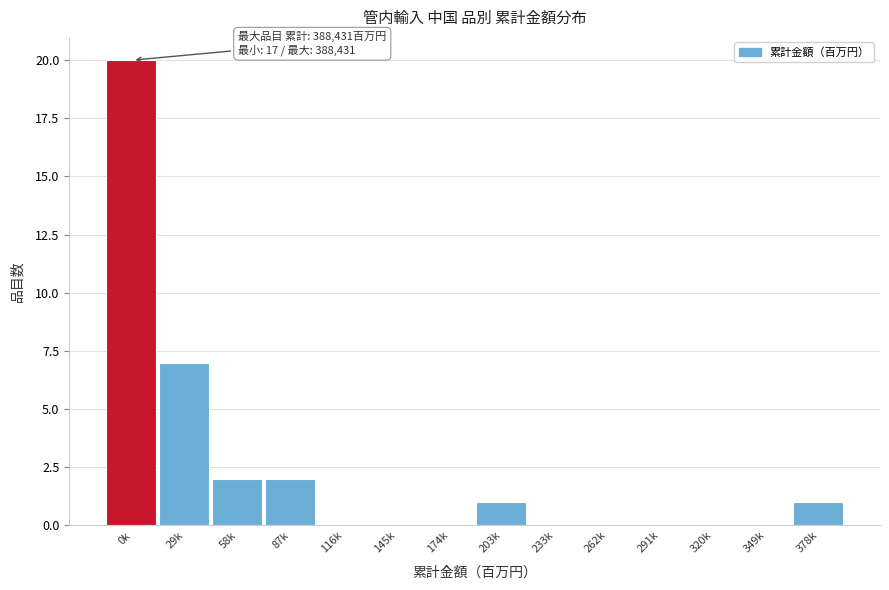

Reading left to right, list all the values displayed in this chart.

0k=20	29k=7	58k=2	87k=2	116k=0	145k=0	174k=0	203k=1	233k=0	262k=0	291k=0	320k=0	349k=0	378k=1